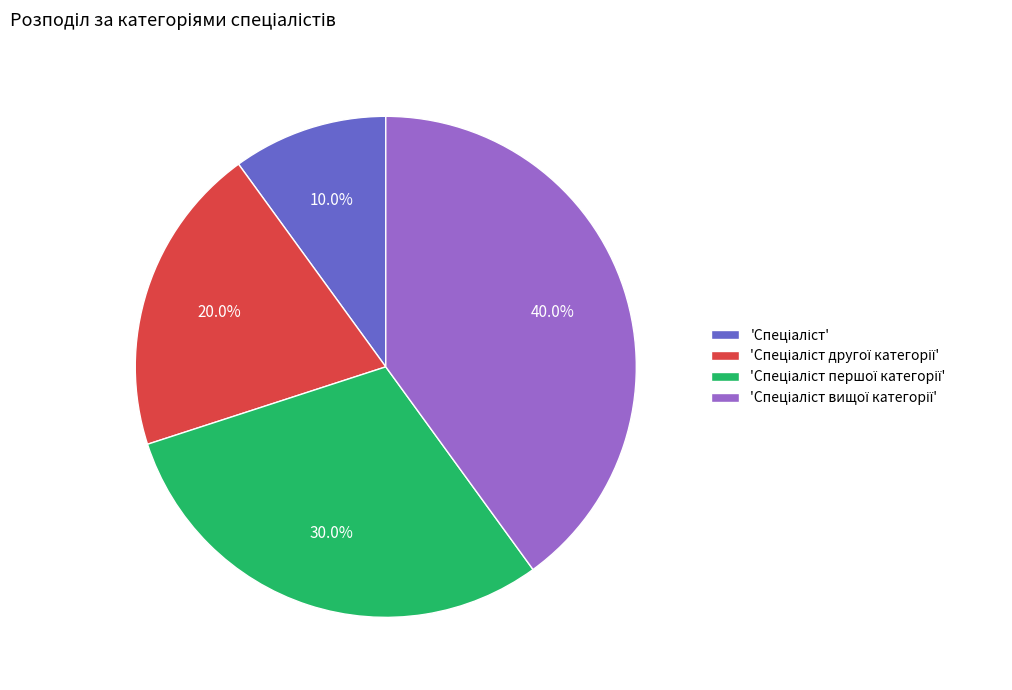

Is there a majority slice in this chart?

No